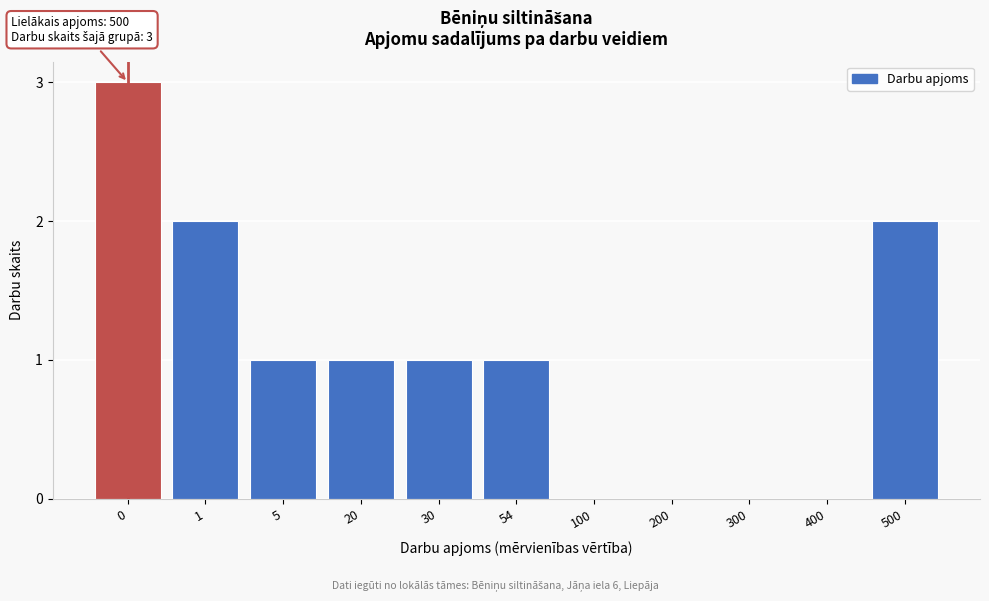

Reading right to left, what are all the values shown in this chart?

500=2	400=0	300=0	200=0	100=0	54=1	30=1	20=1	5=1	1=2	0=3